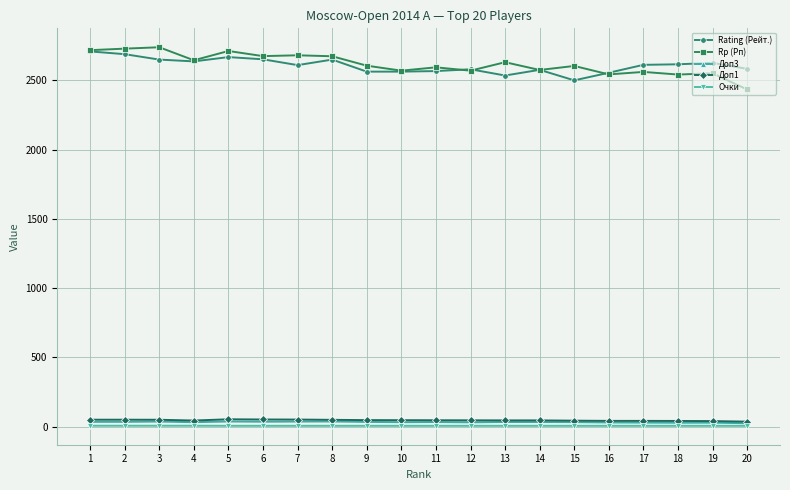

True or false: Доп3 has more than 0 points higher than both neighbors.

True